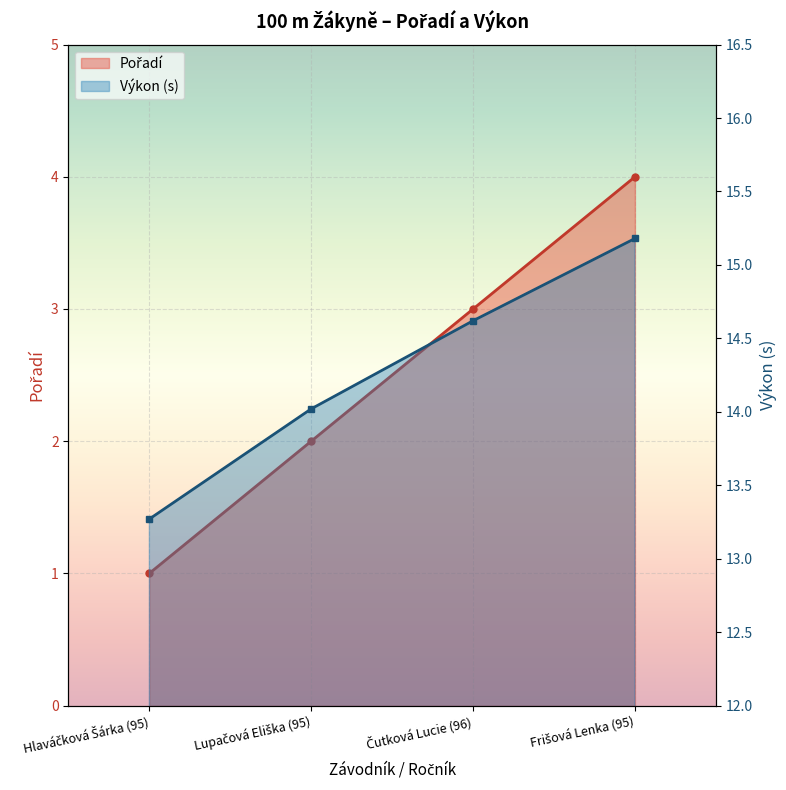

Does the chart display data point markers on the line(s)?

Yes